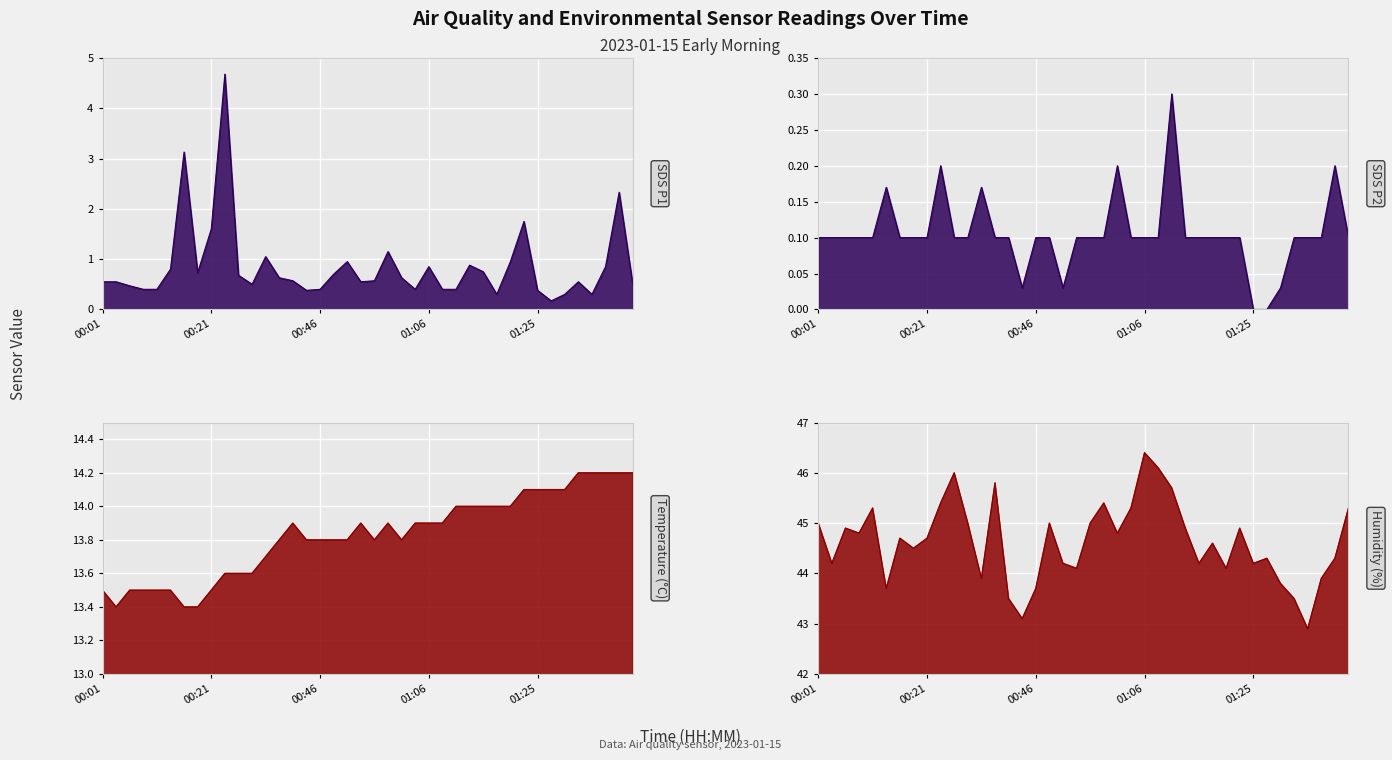

What is the value of the SDS_P1 point at the 34th from the left?

0.2